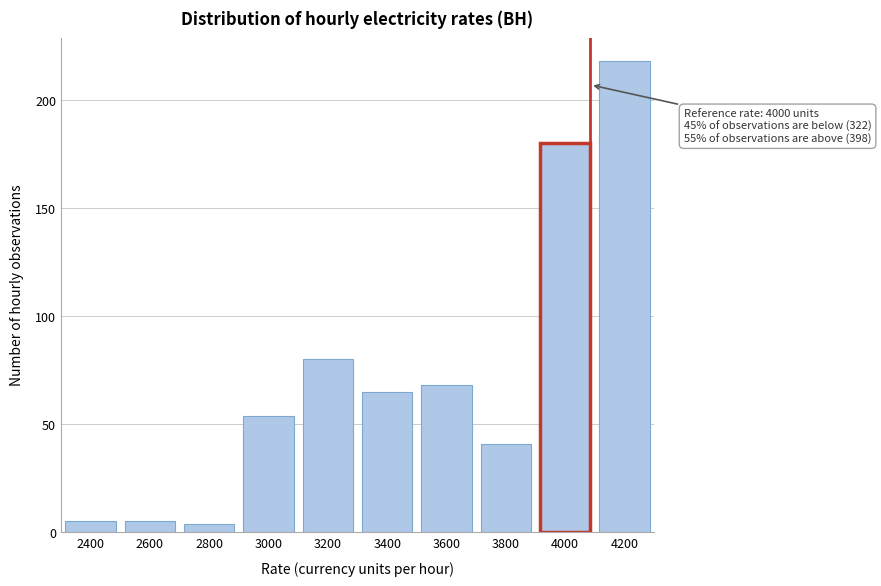

Reading left to right, extract all data points from this chart.

2400=5	2600=5	2800=4	3000=54	3200=80	3400=65	3600=68	3800=41	4000=180	4200=218